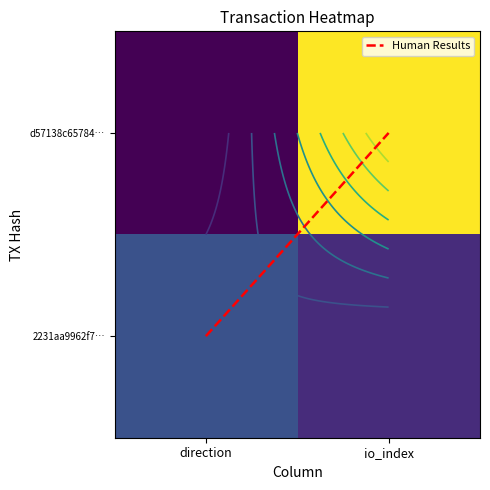

What is the maximum value for d57138c65784c1feb10e79ba10be91bbfc38dc6?

7